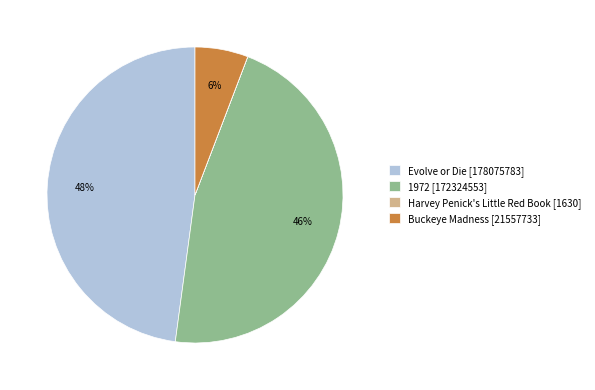

Which category has the biggest portion of the pie?

Evolve or Die